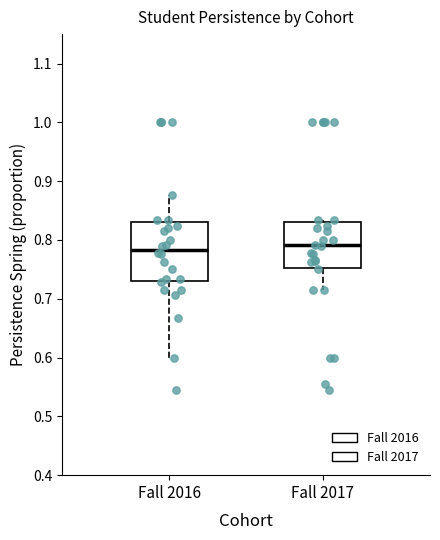

Reading left to right, transcribe this box plot: for each box, give where its median line is, the range the box spans, and where its two whiskers end, as read against the y-axis. The values are not printed on the chart, so give them approximately, as read against the axis.

Fall 2016: median 0.78, box 0.73 to 0.83, whiskers 0.60 to 0.88
Fall 2017: median 0.79, box 0.75 to 0.83, whiskers 0.71 to 0.83